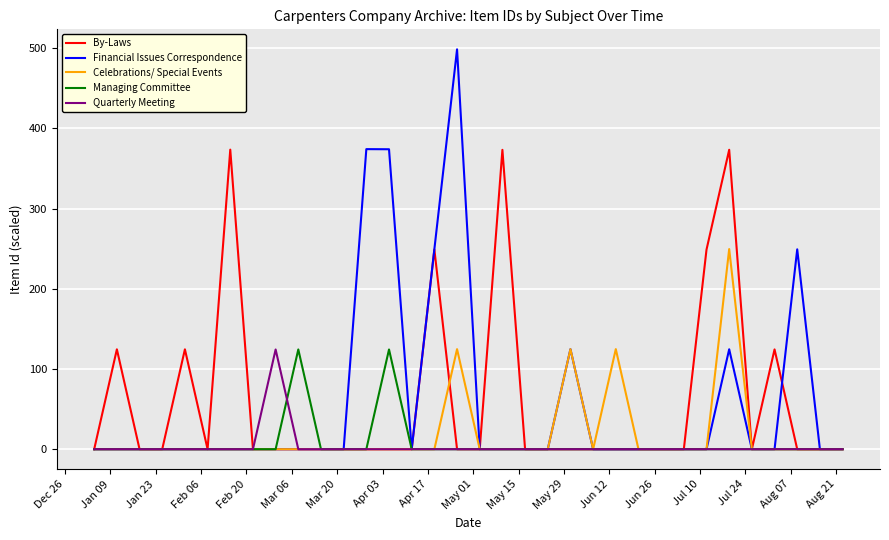

What is the highest value of the Celebrations/ Special Events series?

249.5